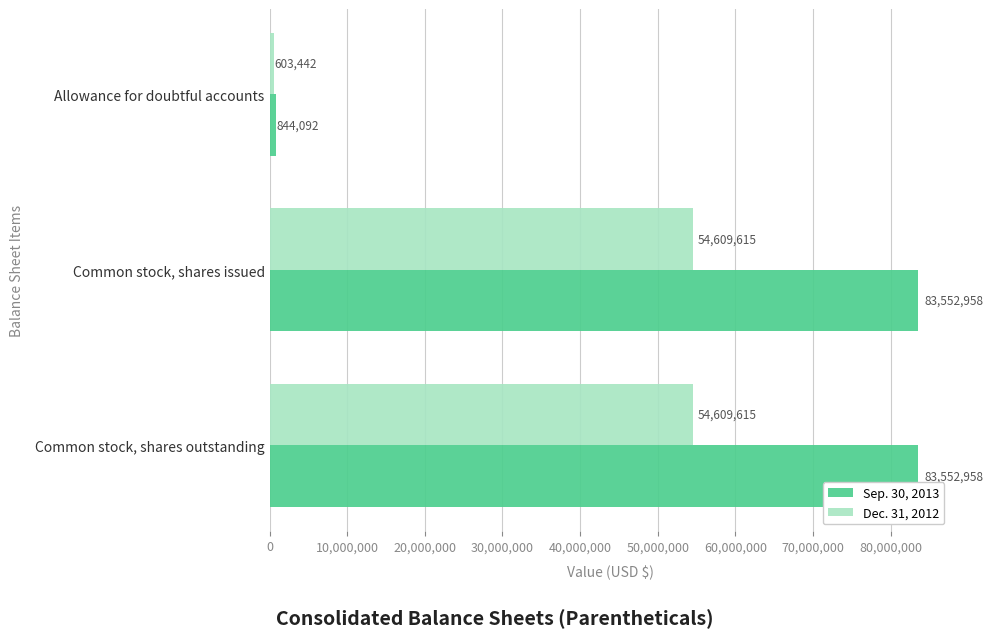

Between Allowance for doubtful accounts and Common stock, shares outstanding, which series saw the biggest shift?

Sep. 30, 2013